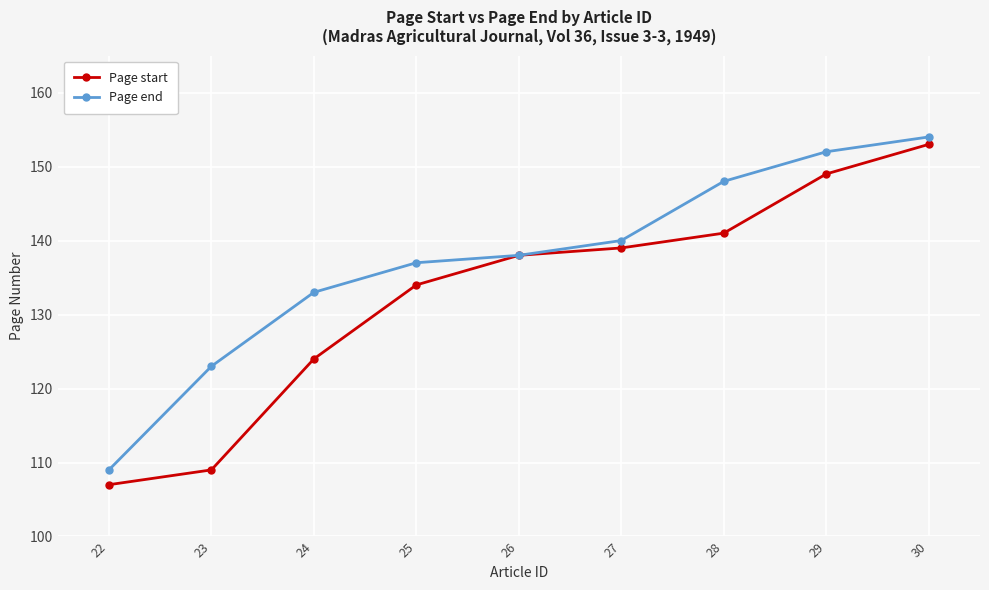

Which category has the lowest value in the Page end series?

22